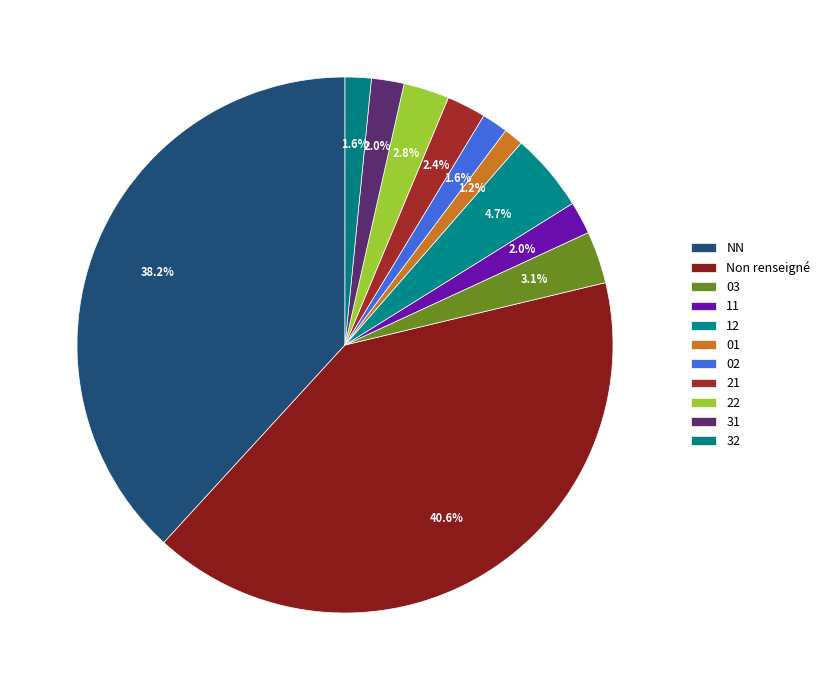

How many segments does this pie chart have?

11